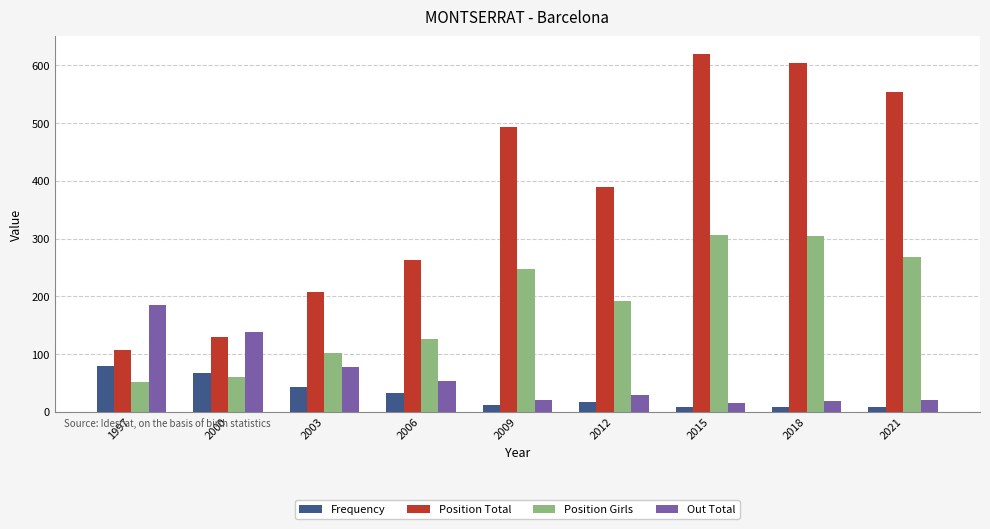

What is the difference between the highest and lowest values at 2006?

230